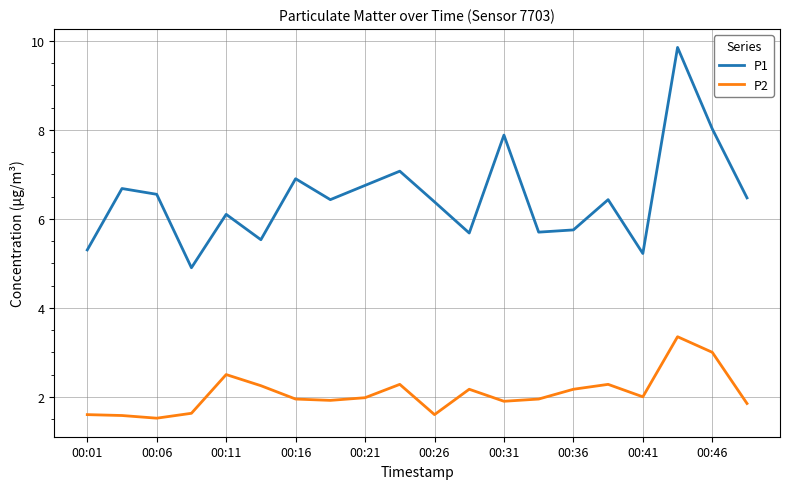

What is the difference between the maximum and minimum values in the P2 series?

1.8